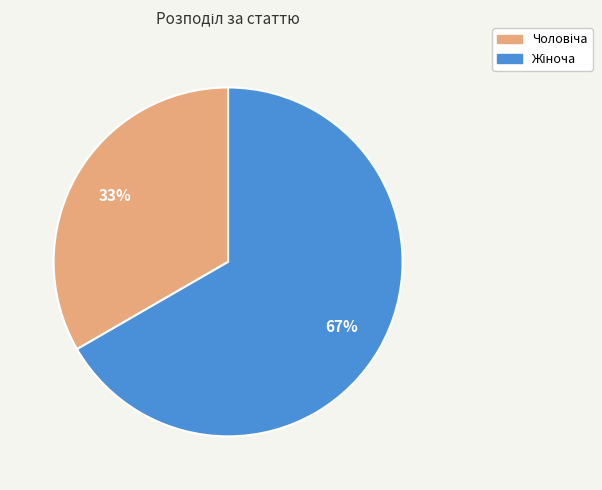

Does any single category account for the majority?

Yes